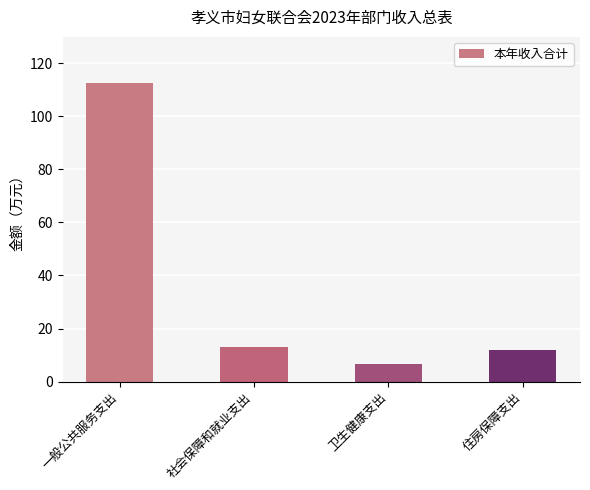

What is the sum of all values?

144.5